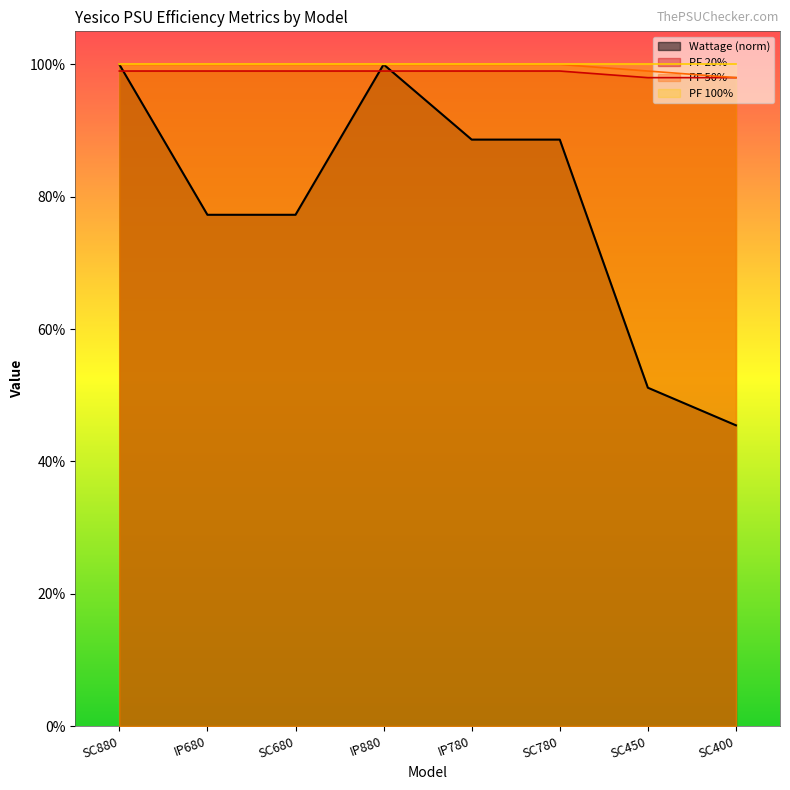

What is the approximate value of PF 20% at IP780?

1.0